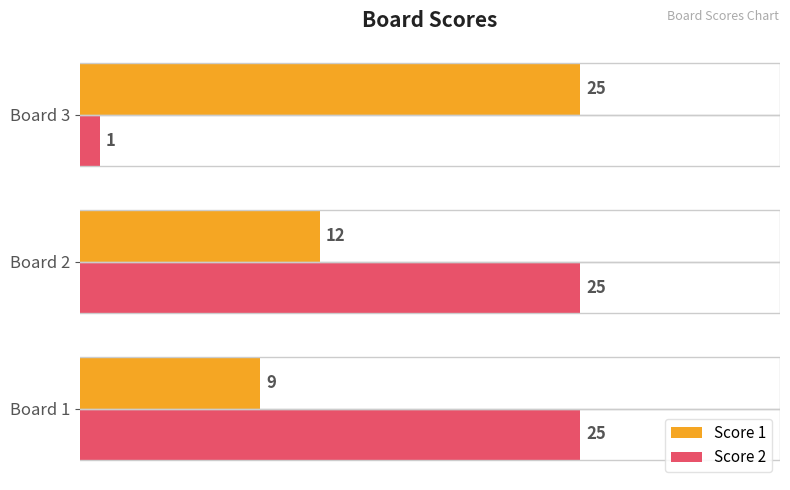

Read the Score 1 value at Board 1, to the nearest 10.

10